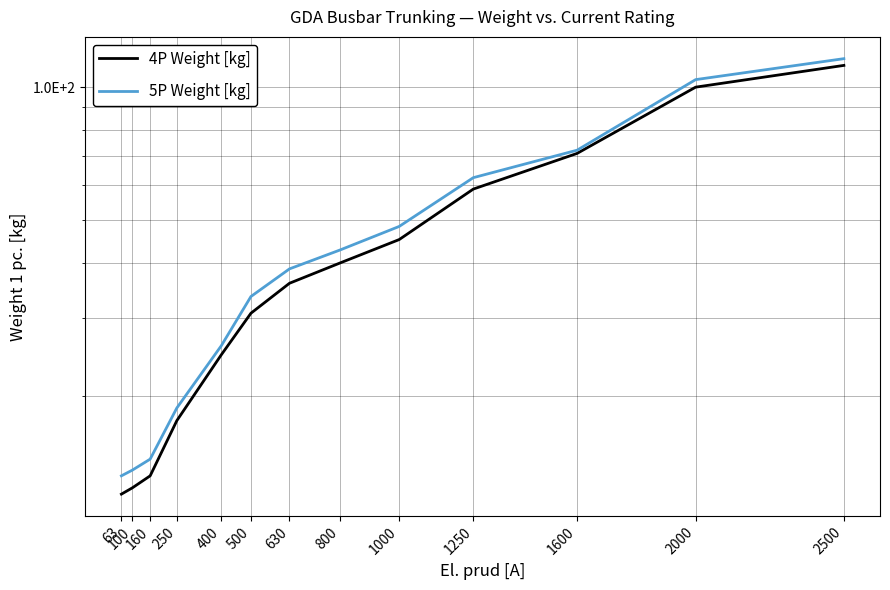

How many values in the 5P Weight [kg] series exceed 38?

7